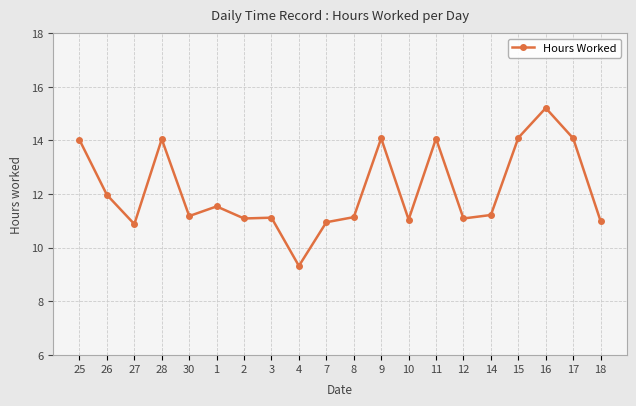

What is the difference between the second highest and second lowest values?

3.2